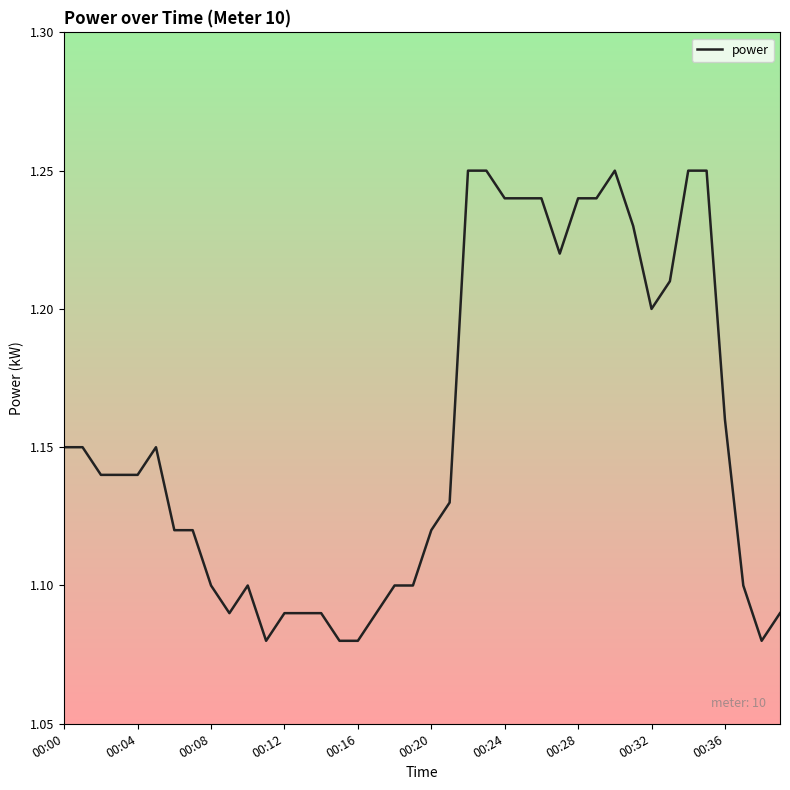

How many categories are shown in the chart?

40